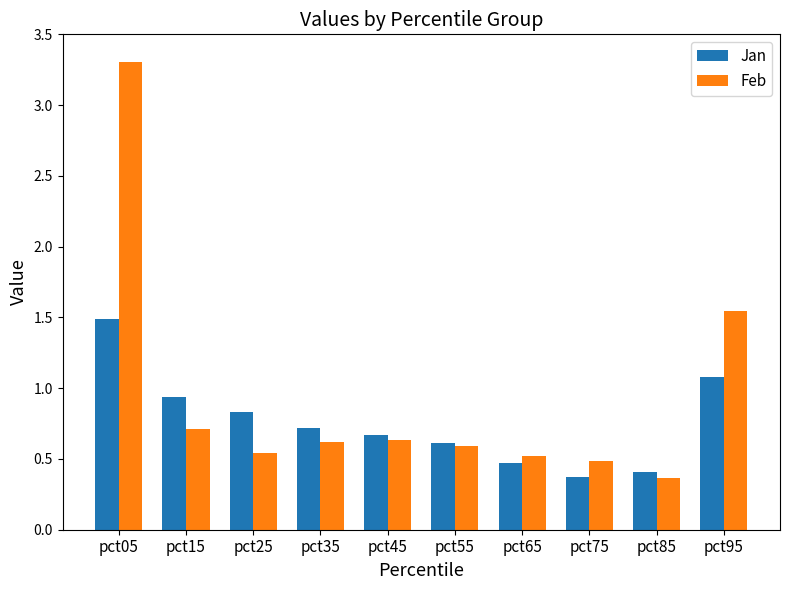

What is the value of the Jan bar at the 5th from the left?

0.7